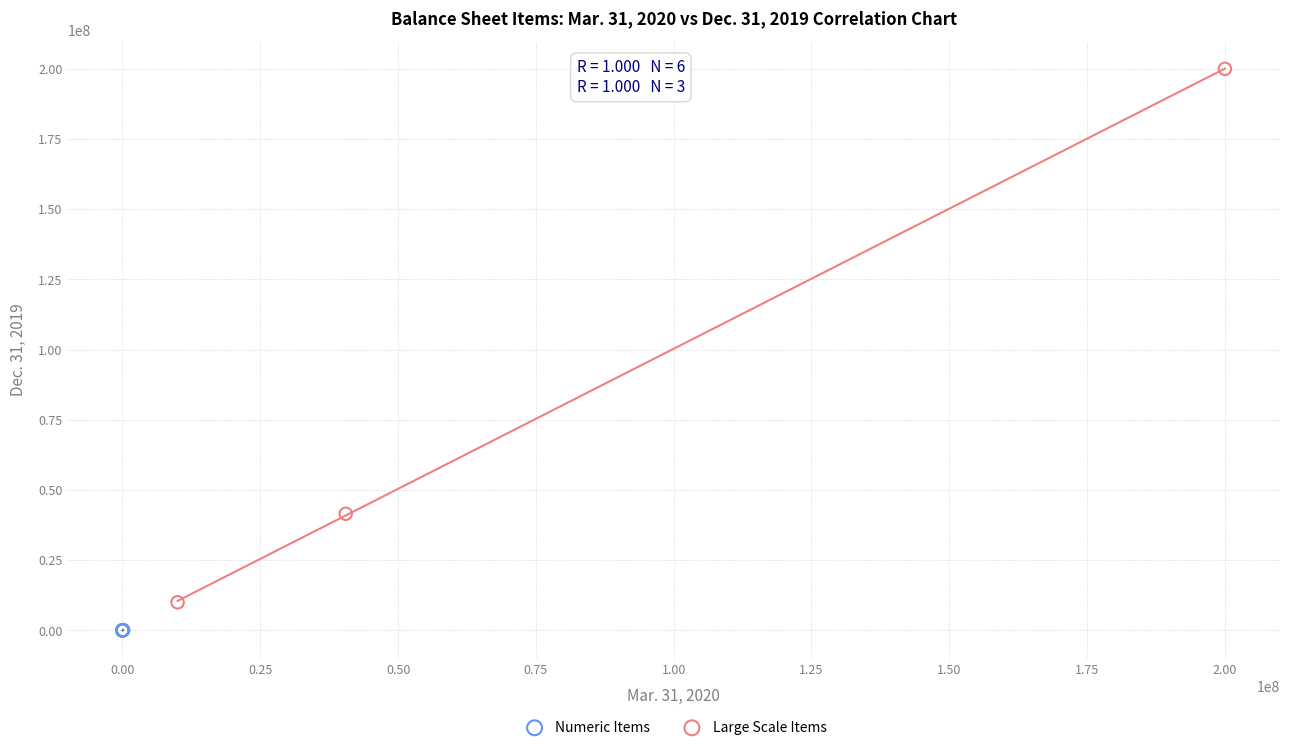

Which series contains the highest Y value?

Large Scale Items